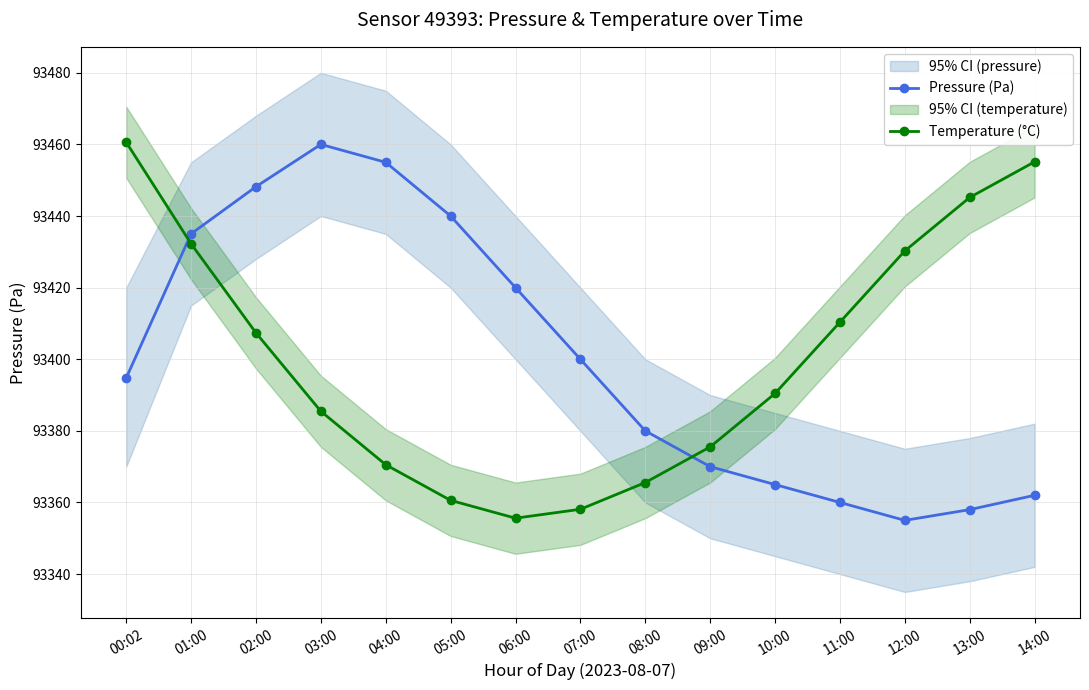

True or false: Pressure (Pa) and Temperature (°C) cross at least once.

True